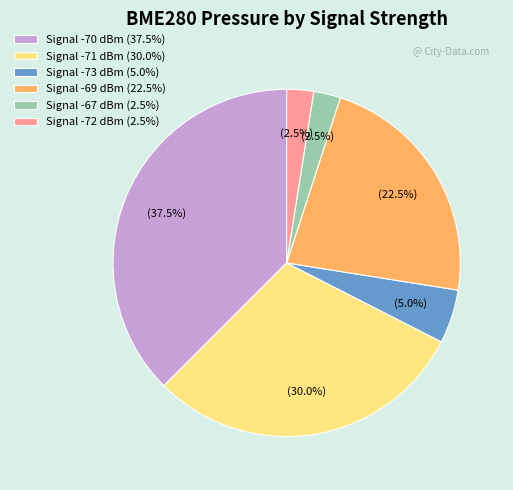

Which slice is the largest?

Signal -70 dBm (37.5%)